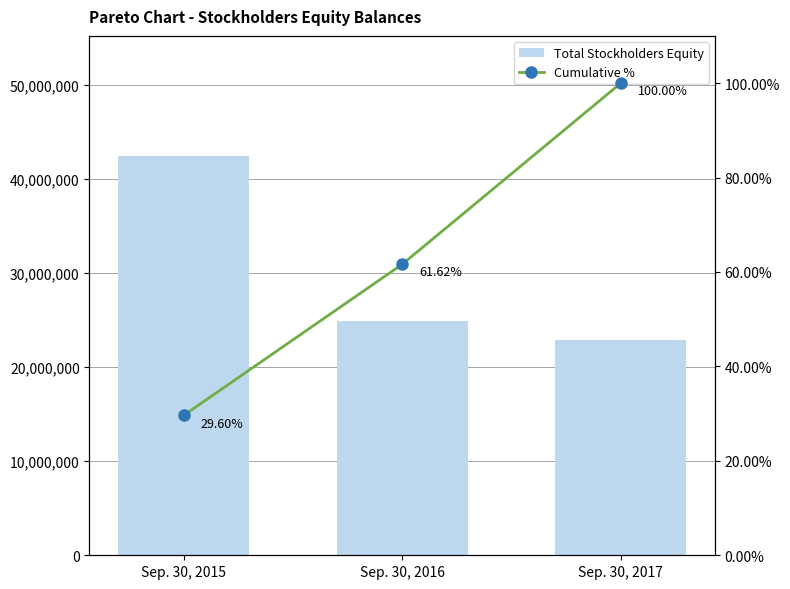

Reading left to right, list all the values displayed in this chart.

Total Stockholders Equity: 42490793.0	24963147.0	22844965.0
Cumulative %: 29.6	61.6	100.0